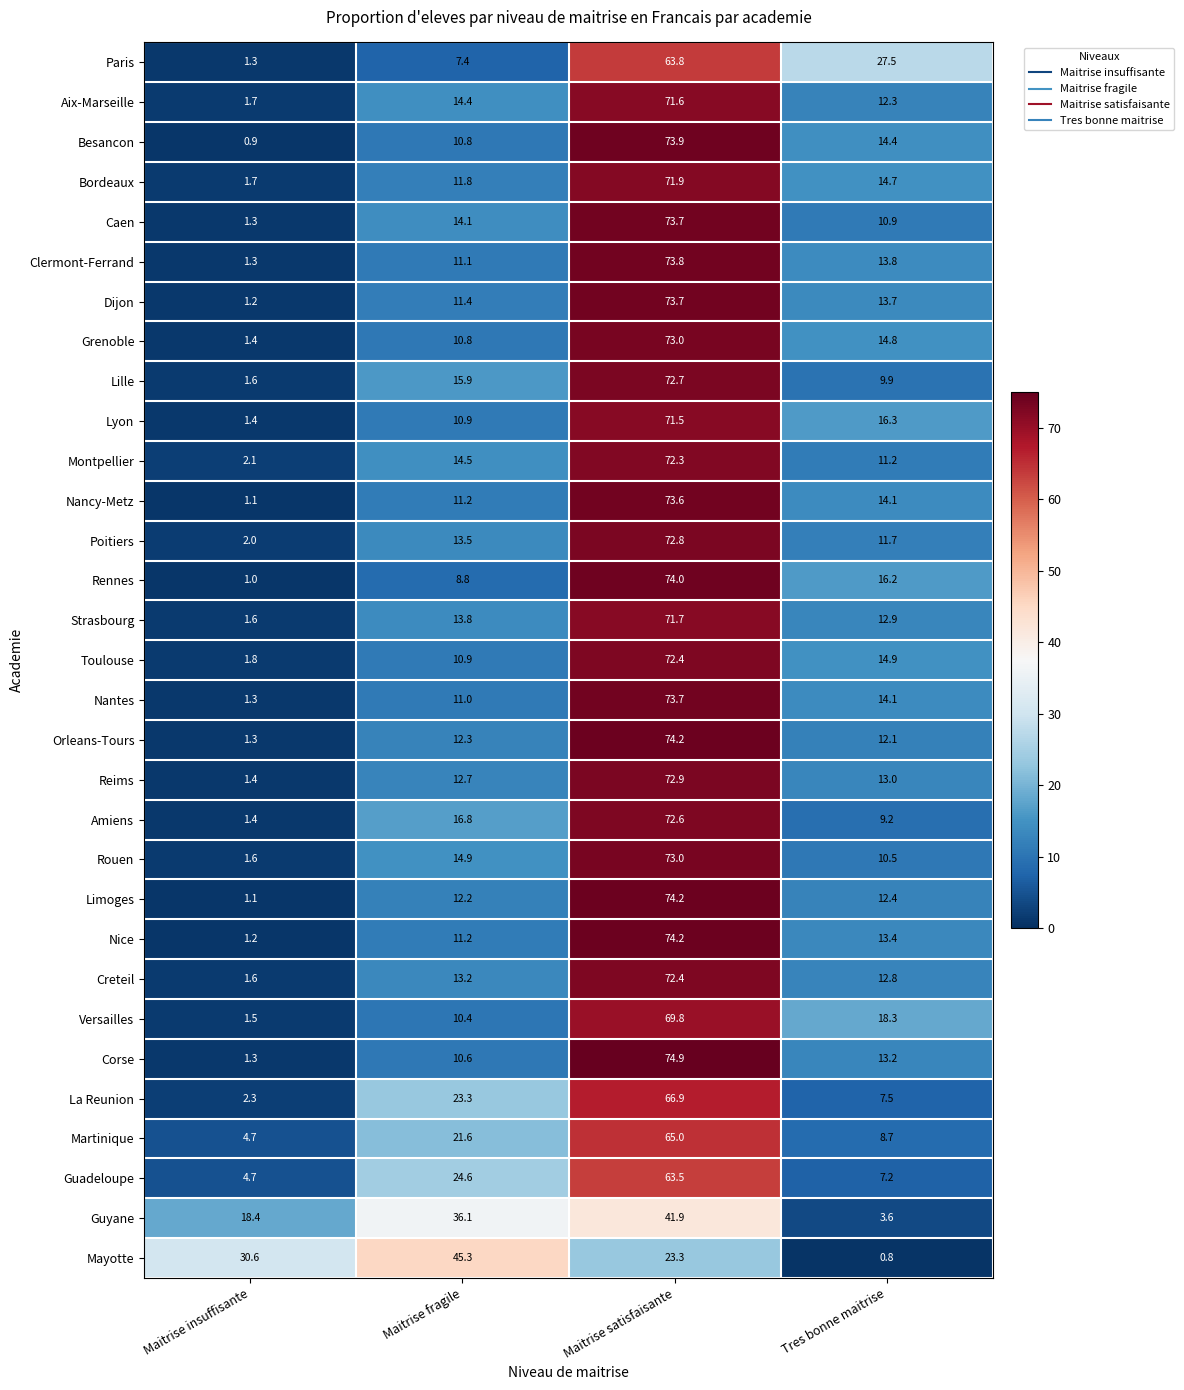

What is the difference between the highest and lowest values at Maitrise insuffisante?

29.7